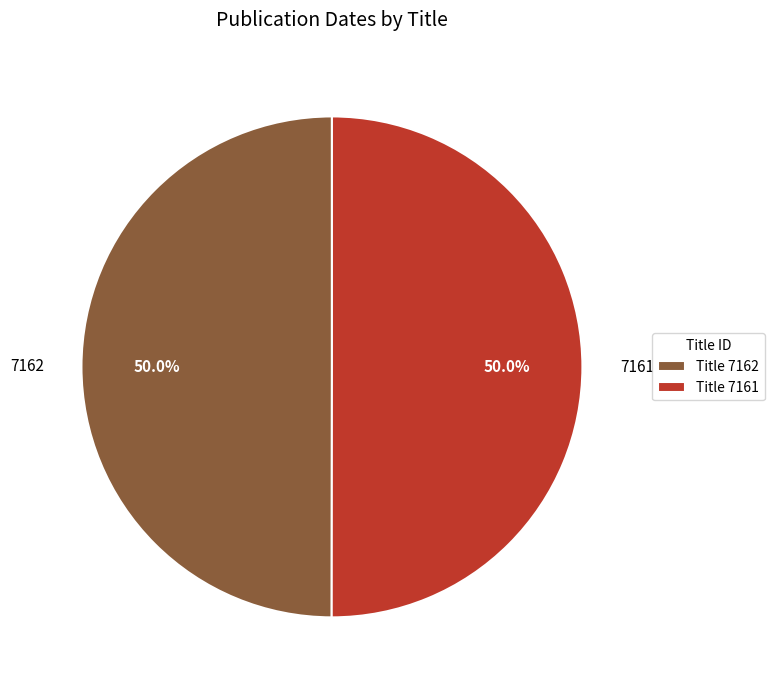

How many segments does this pie chart have?

2